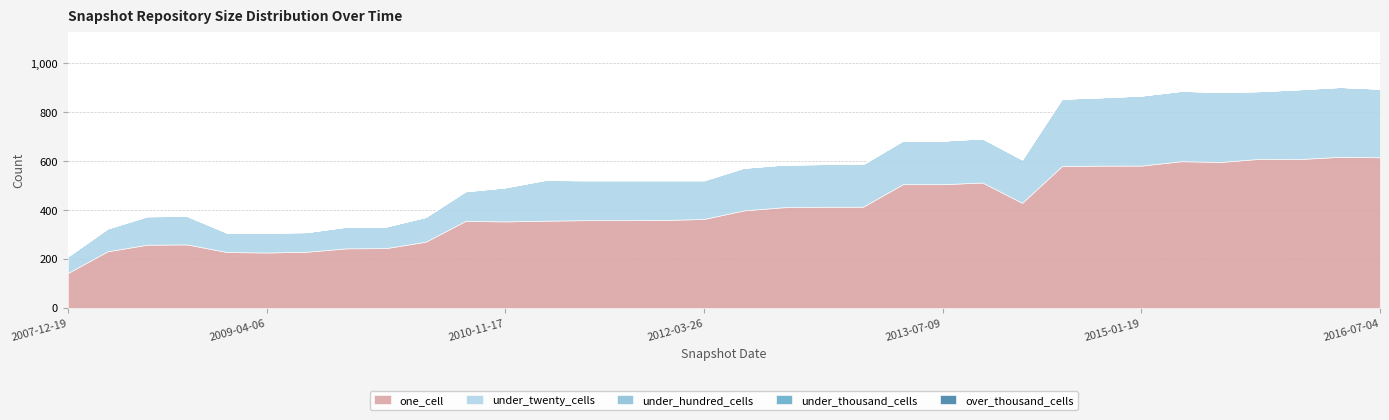

The value of under_twenty_cells at 2016-01-04 is 285. True or false?

True